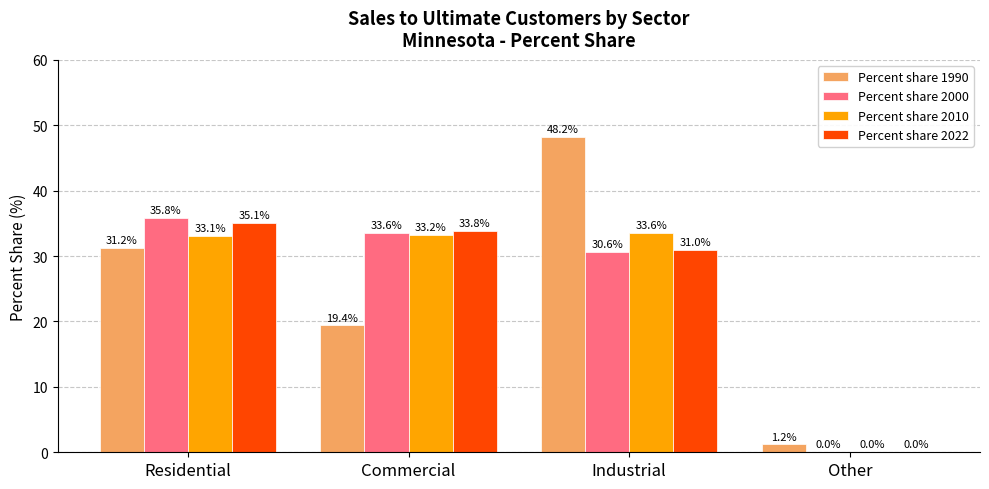

What is the total value across all series at Industrial?

143.4